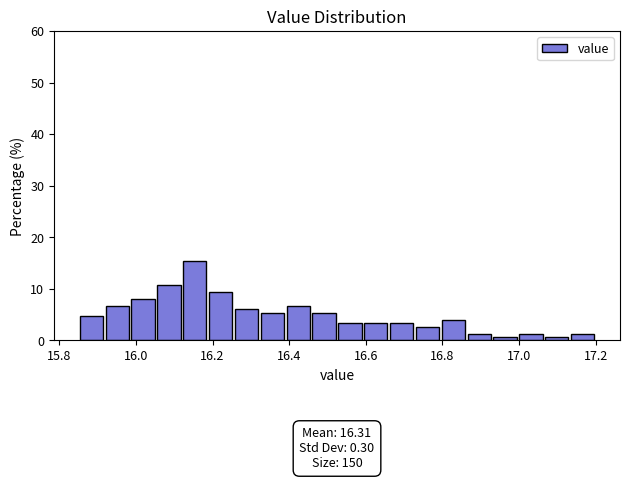

Read against the x-axis, roughly where is the centre of the tallest bar?

16.16